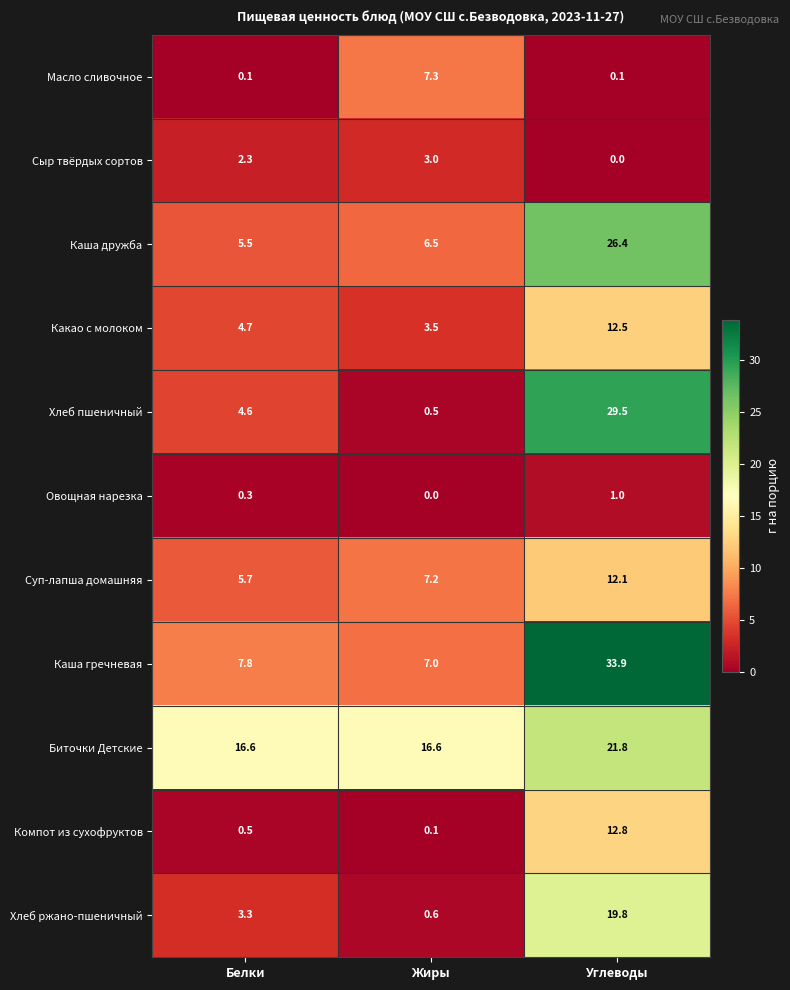

Rank the series by their maximum value, from lowest to highest.

Овощная нарезка, Сыр твёрдых сортов, Масло сливочное, Суп-лапша домашняя, Какао с молоком, Компот из сухофруктов, Хлеб ржано-пшеничный, Биточки Детские, Каша дружба, Хлеб пшеничный, Каша гречневая